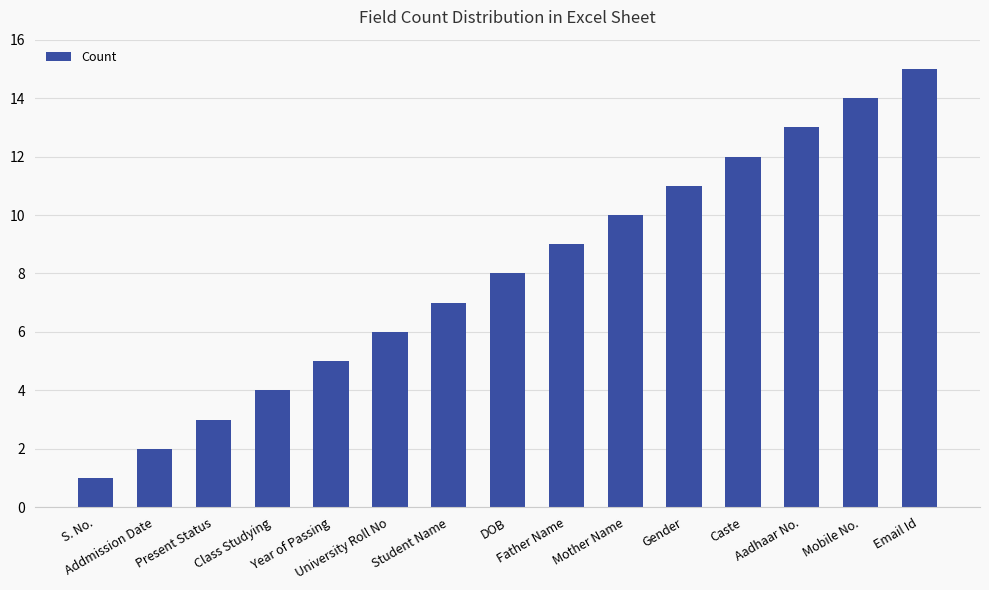

List the labels in order of value, largest first.

Email Id, Mobile No., Aadhaar No., Caste, Gender, Mother Name, Father Name, DOB, Student Name, University Roll No, Year of Passing, Class Studying, Present Status, Addmission Date, S. No.